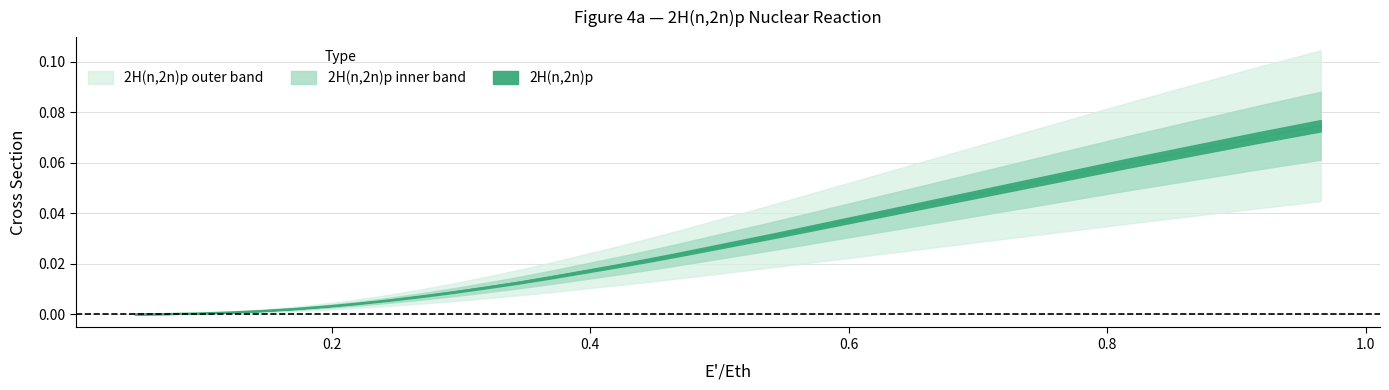

Reading left to right, what are all the values shown in this chart?

0.0	0.0	0.0	0.0	0.0	0.0	0.0	0.0	0.0	0.0	0.0	0.0	0.0	0.0	0.0	0.0	0.0	0.0	0.0	0.0	0.0	0.0	0.0	0.0	0.0	0.0	0.0	0.0	0.1	0.1	0.1	0.1	0.1	0.1	0.1	0.1	0.1	0.1